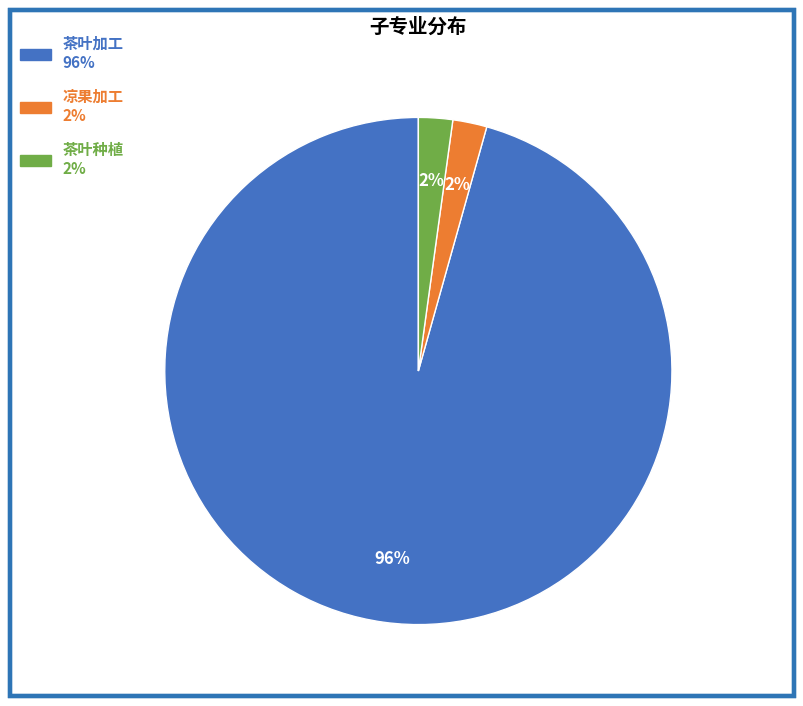

To the nearest percent, what is the average slice percentage?

33%